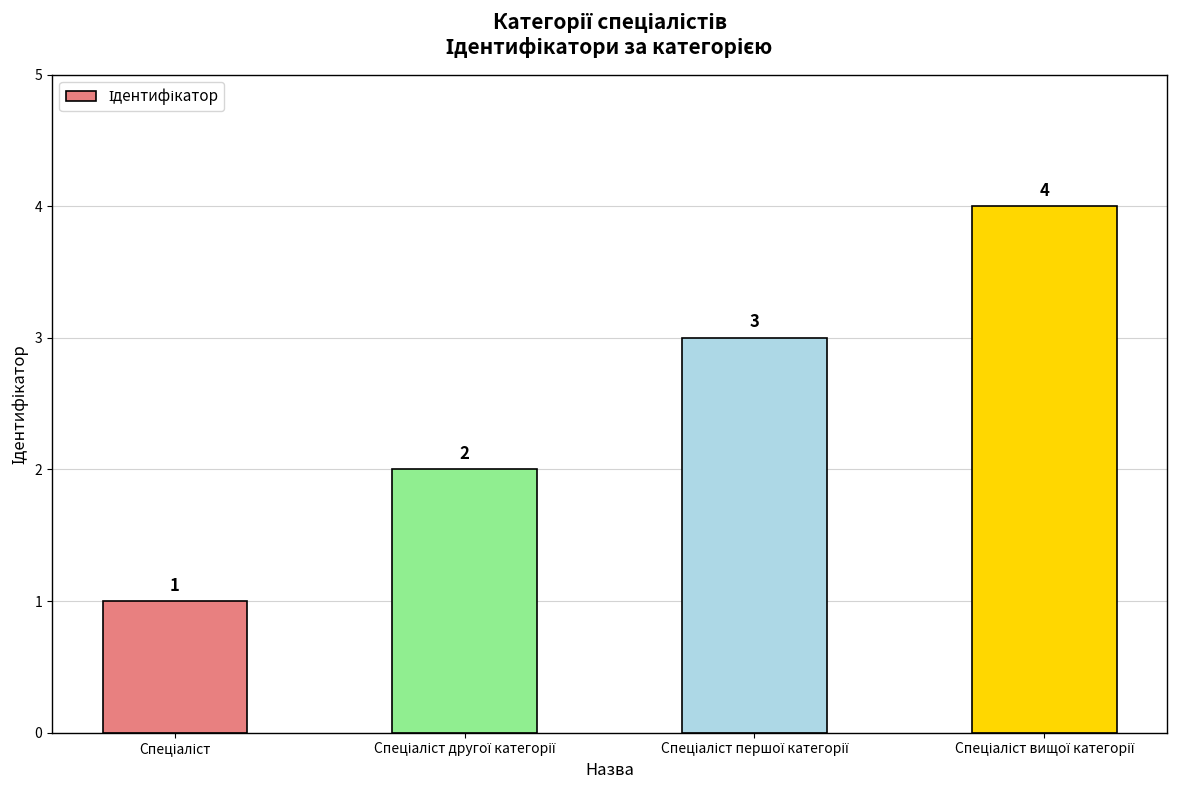

What is the sum of all values?

10